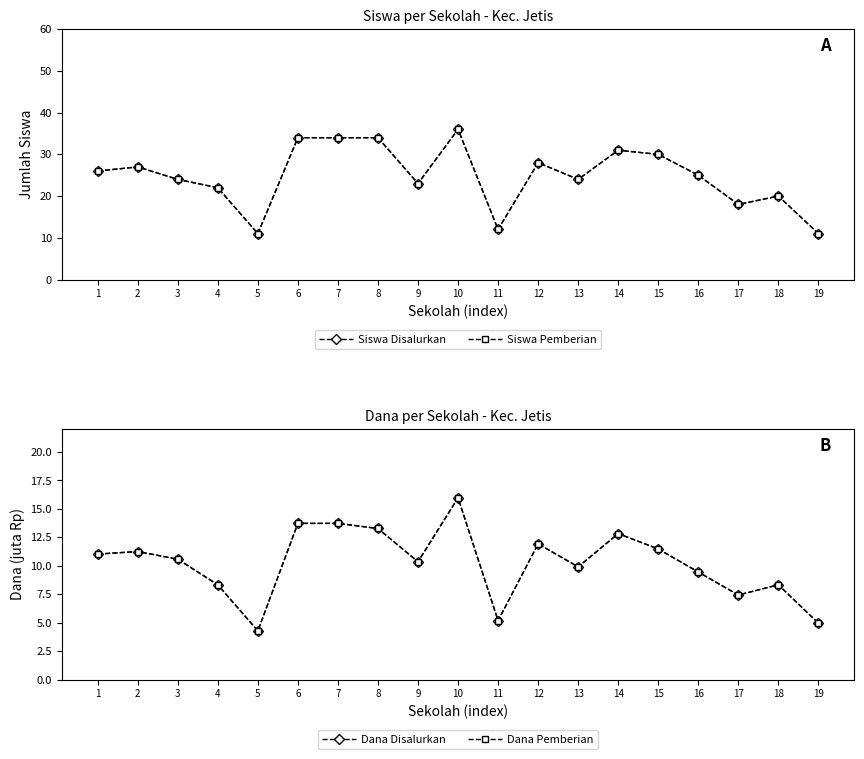

At which category does the chart reach its peak across all series?

10